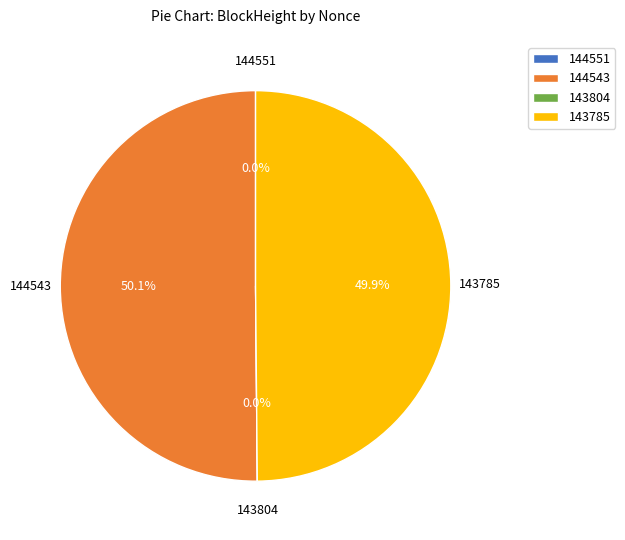

Which has a higher value, 143785 or 144551?

143785